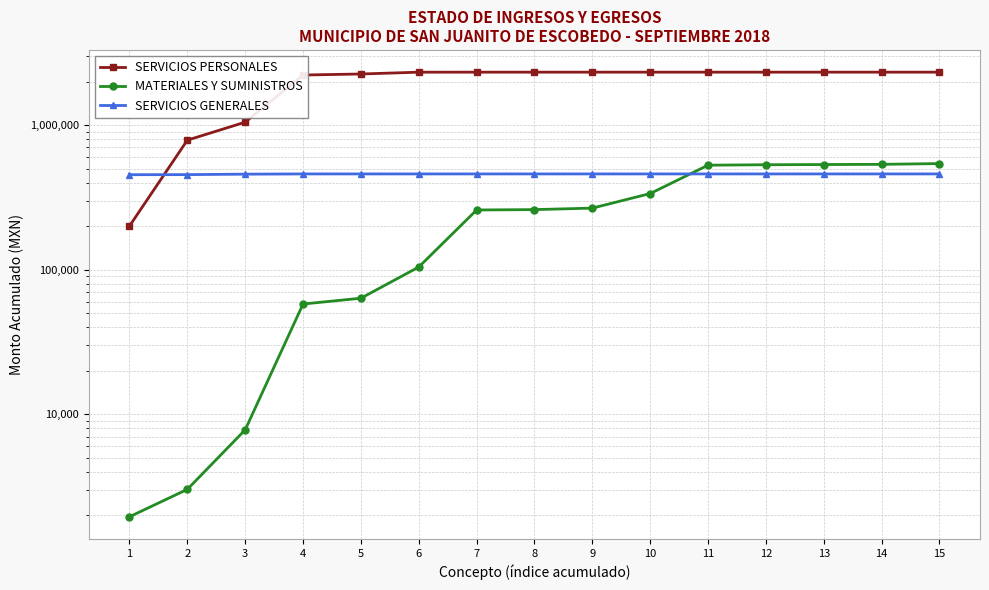

Reading left to right, transcribe all the data shown in this chart.

SERVICIOS PERSONALES: 200260.0	786576.9	1047547.3	2219587.4	2256530.2	2322345.2	2322820.8	2323164.8	2323164.8	2323164.8	2323164.8	2323164.8	2323164.8	2323164.8	2323164.8
MATERIALES Y SUMINISTROS: 1954.3	3023.1	7802.1	57858.8	63480.8	104295.7	258739.7	260259.7	266515.6	336107.7	528061.6	531815.2	533517.7	535256.5	541636.5
SERVICIOS GENERALES: 453822.0	454384.8	457719.8	459366.8	459366.8	459366.8	459366.8	459366.8	459366.8	459366.8	459366.8	459366.8	459366.8	459366.8	459366.8